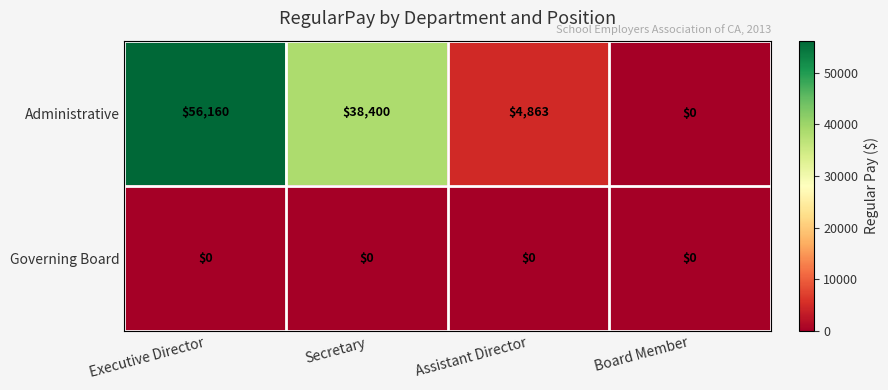

What is the difference between the Administrative values at Secretary and Board Member?

38400